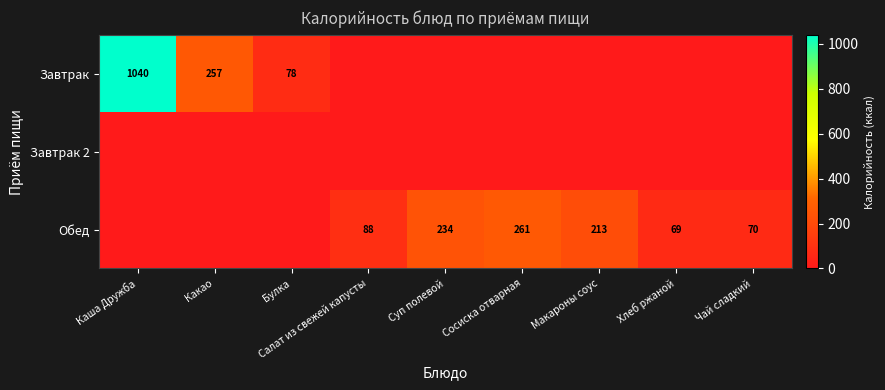

Is it true that Обед equals 261 at Сосиска отварная?

True